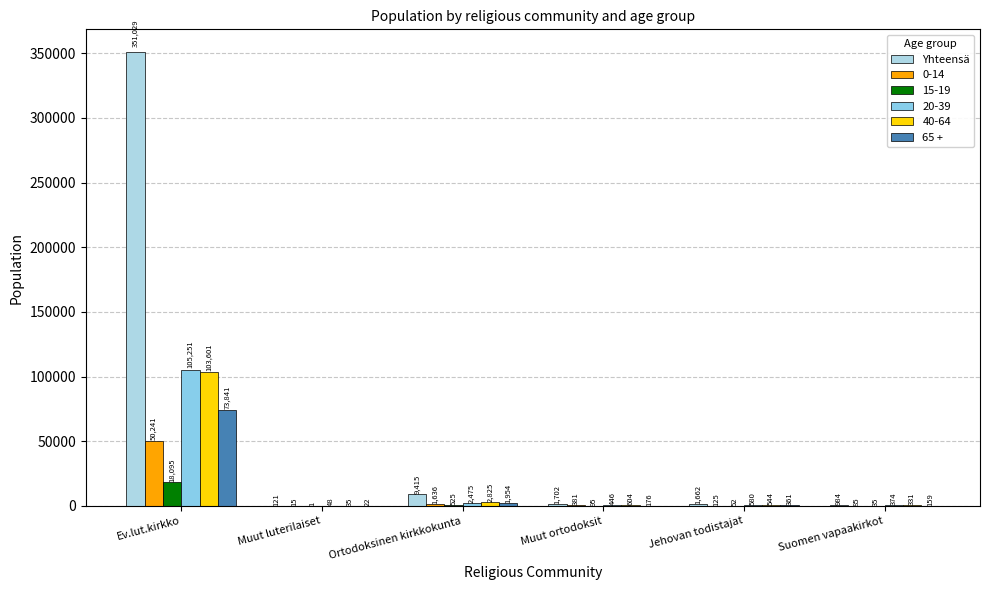

What is the sum of the Yhteensä values at Ortodoksinen kirkkokunta and Muut luterilaiset?

9536